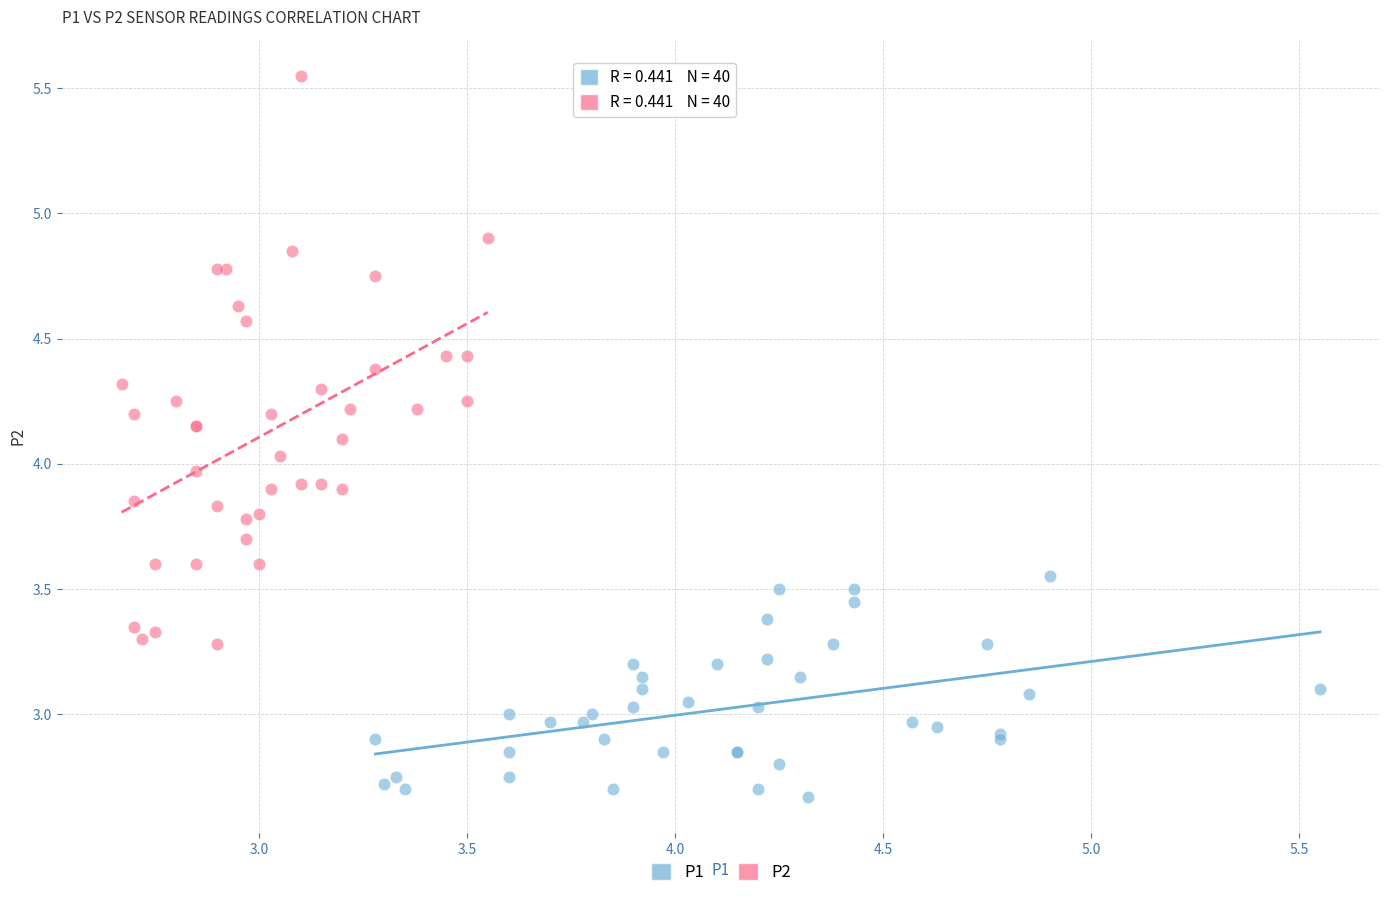

Which series has the widest spread of Y values?

P2